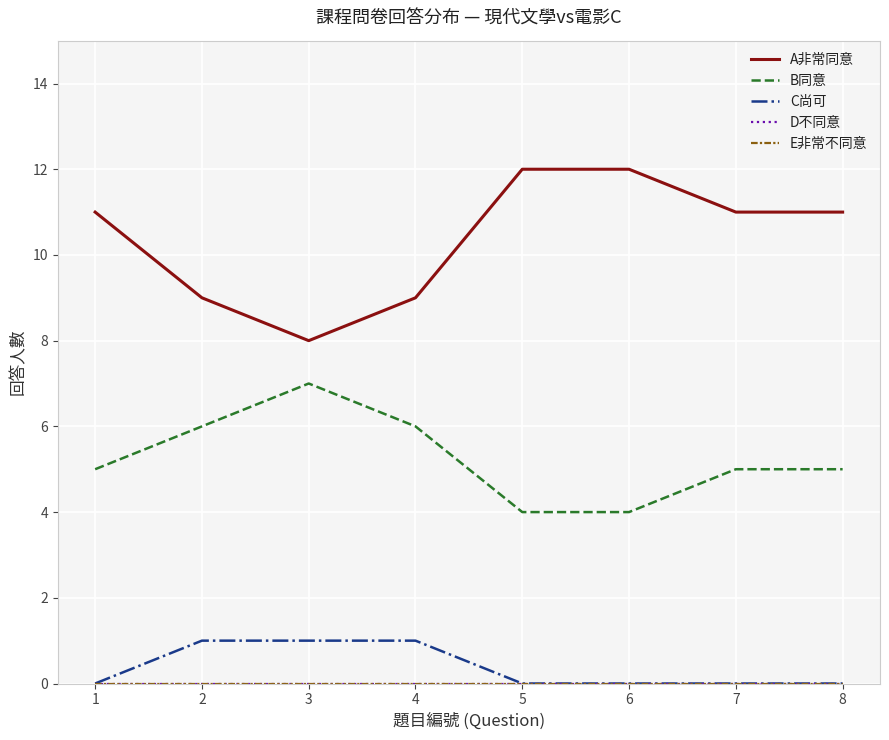

Does the chart display data point markers on the line(s)?

No